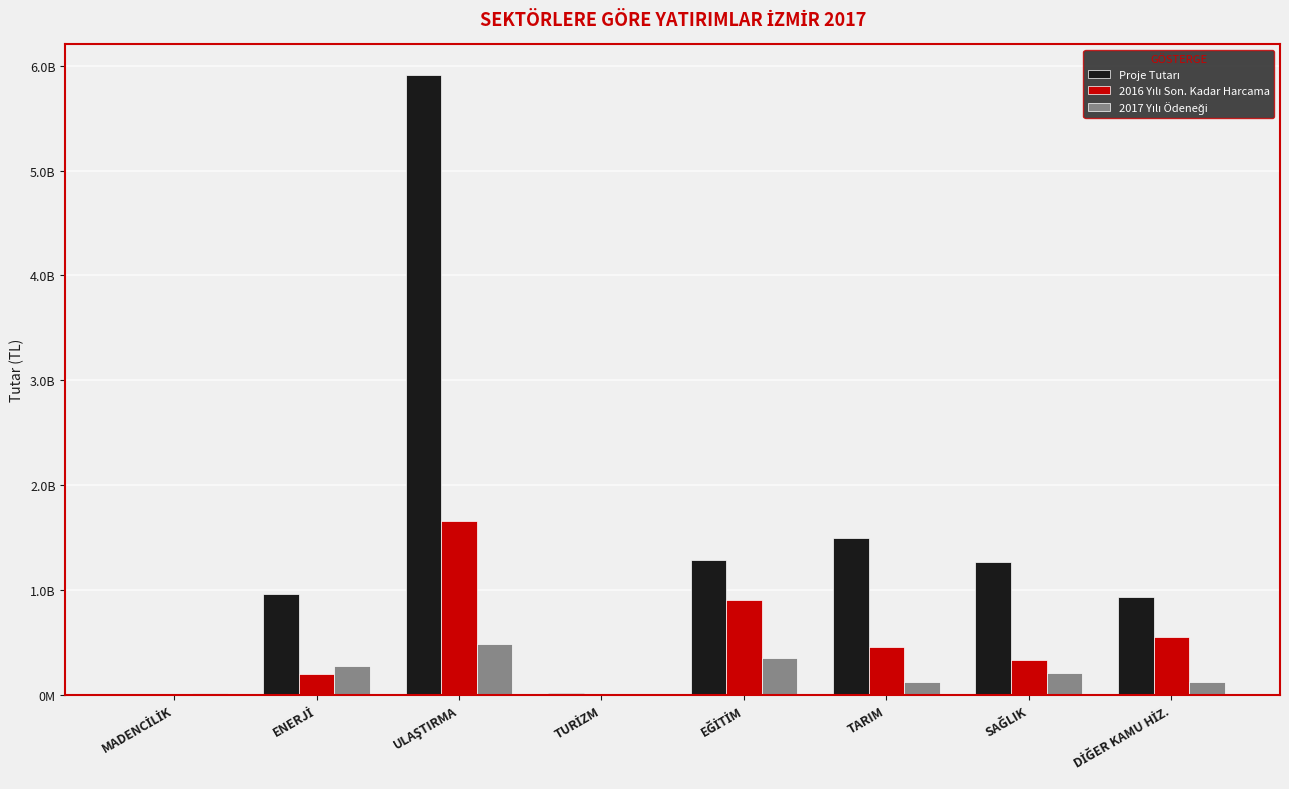

List the series in order of their overall mean, highest first.

Proje Tutarı, 2016 Yılı Son. Kadar Harcama, 2017 Yılı Ödeneği